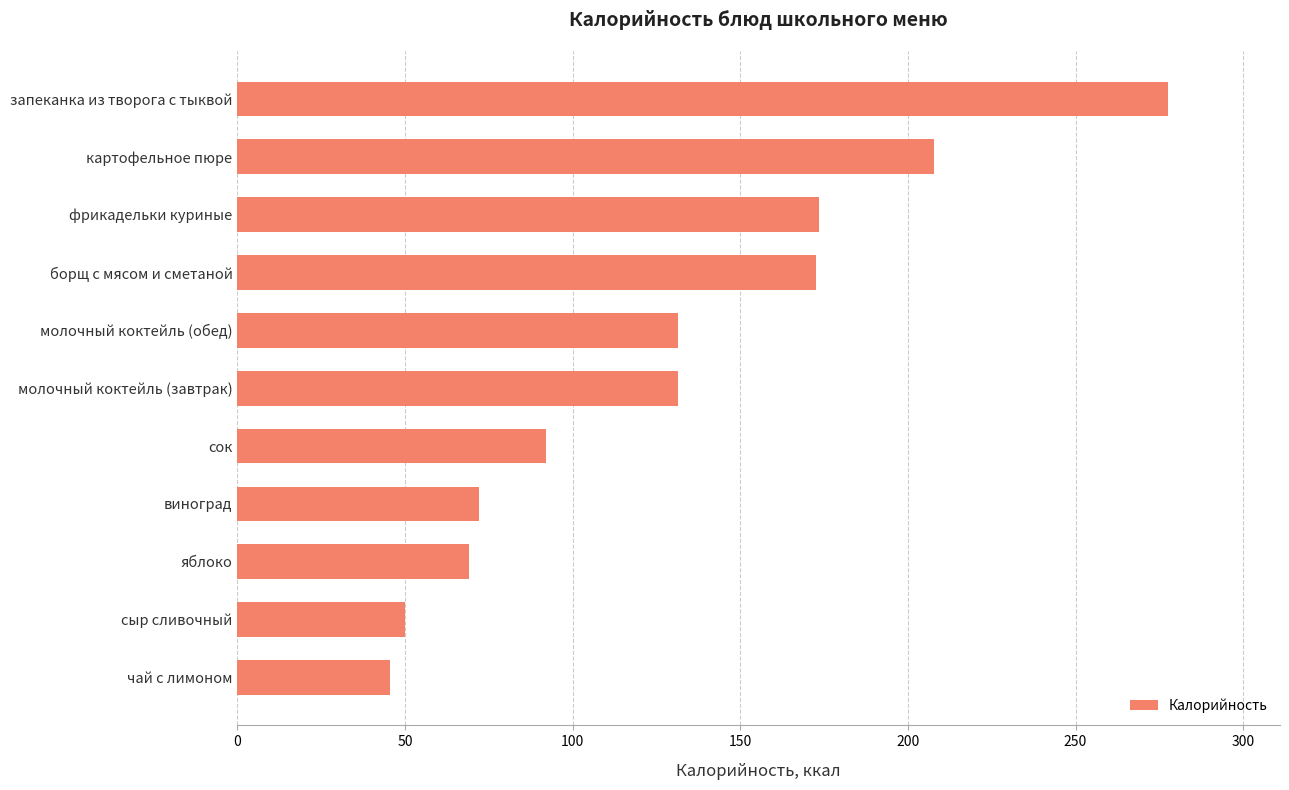

How many series are shown in this chart?

1